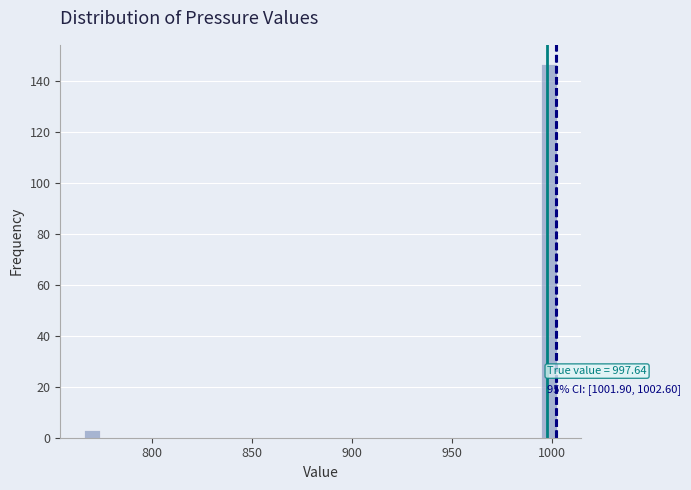

Around what value on the x-axis is the tallest bar? Give the approximate position of its centre, as read against the axis.

1000